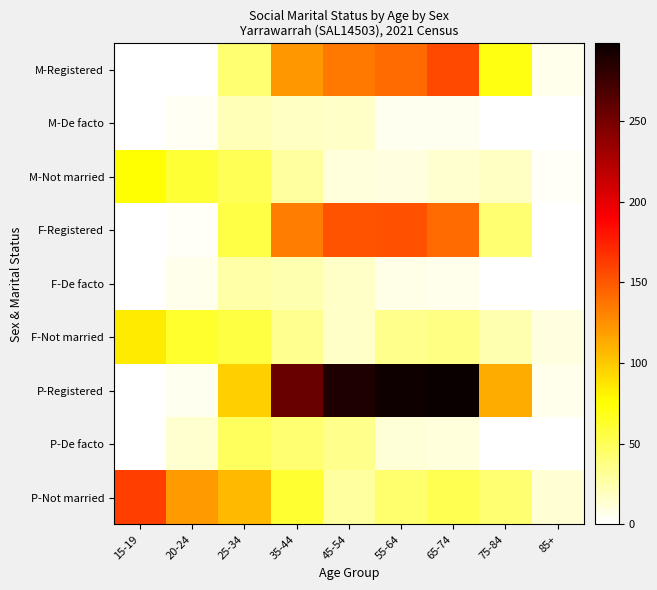

At how many categories does at least one series exceed 228?

4